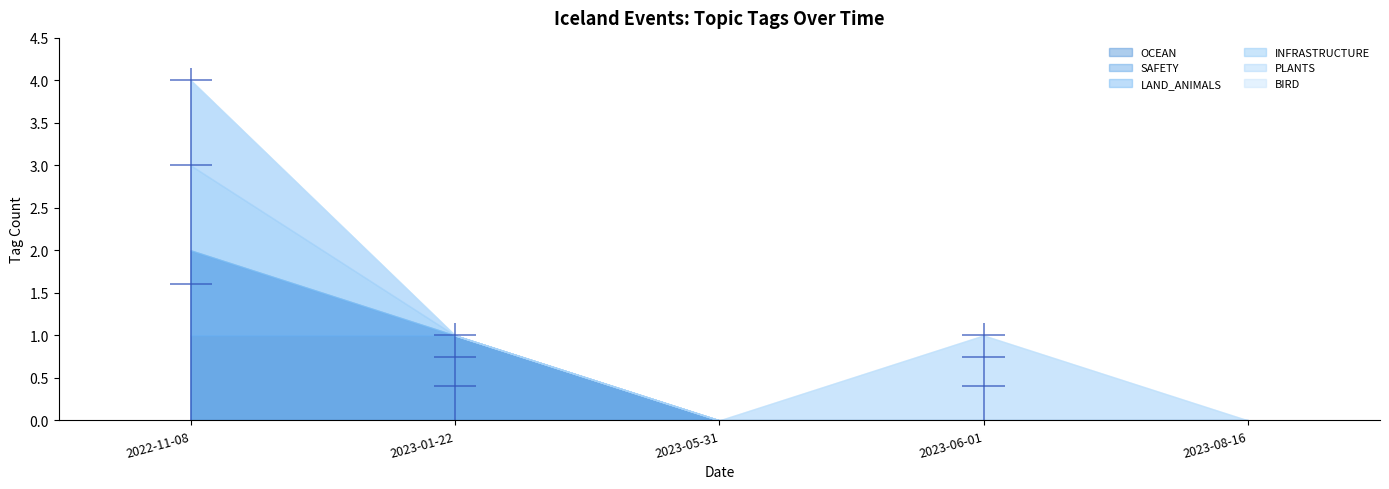

How many PLANTS values are between 0 and 1?

5